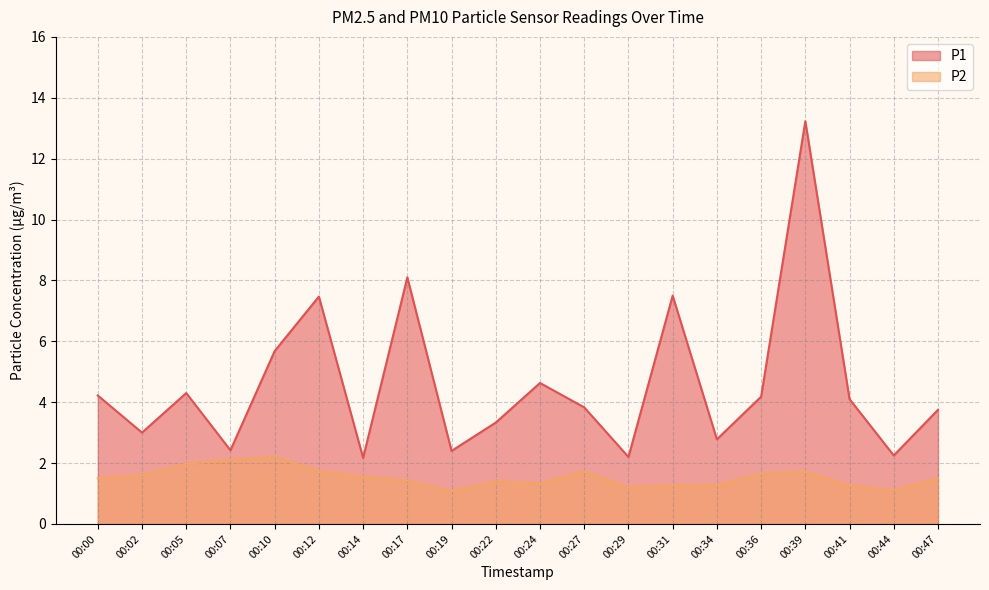

Rank the series by their average value, from lowest to highest.

P2, P1